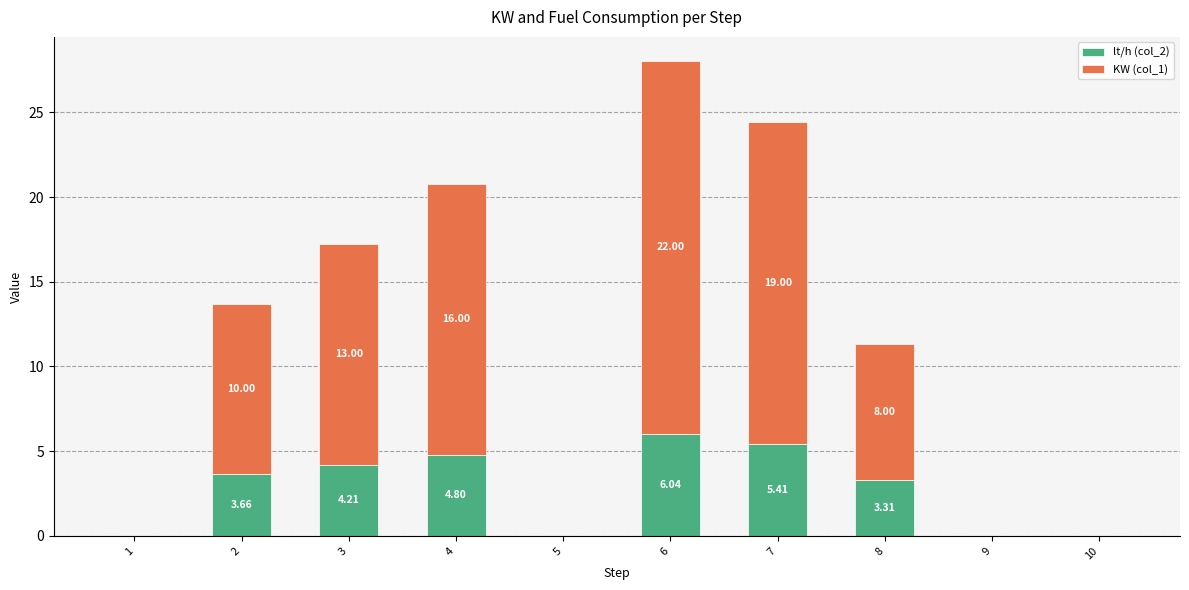

At which category is the sum across all series the highest?

6